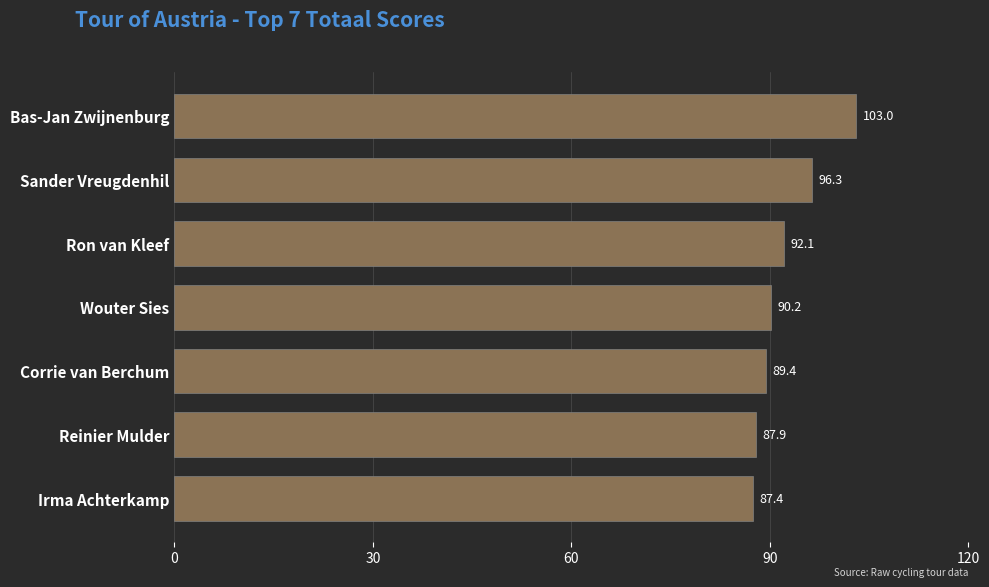

Is it true that the value at Wouter Sies is 44.2?

False